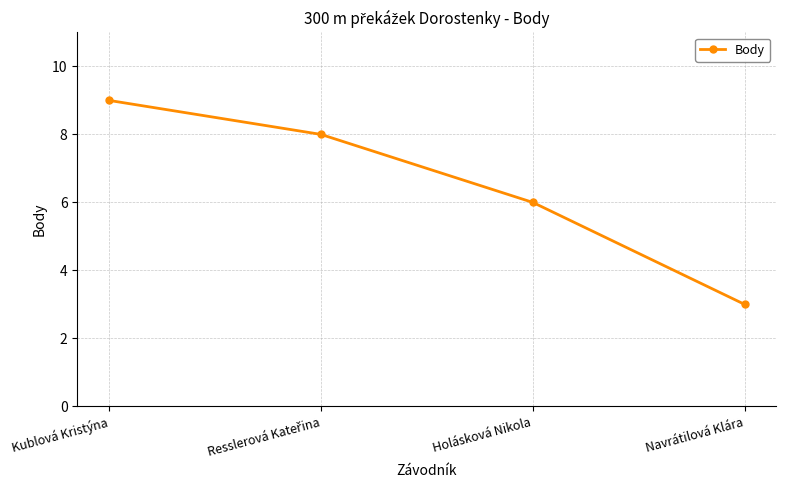

The chart shows a value of 13 at Kublová Kristýna. True or false?

False